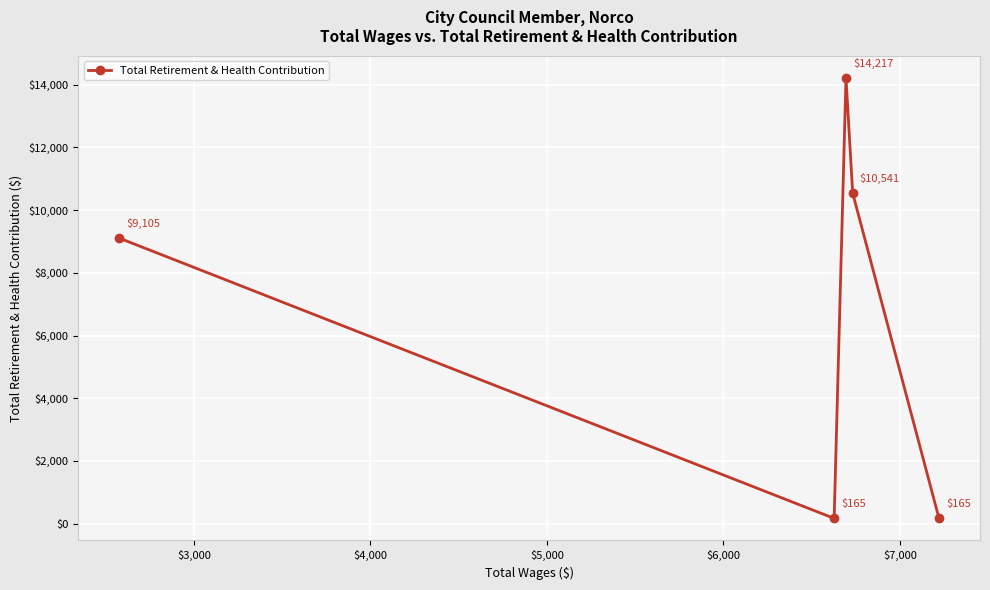

What is the sum of all values?

34193